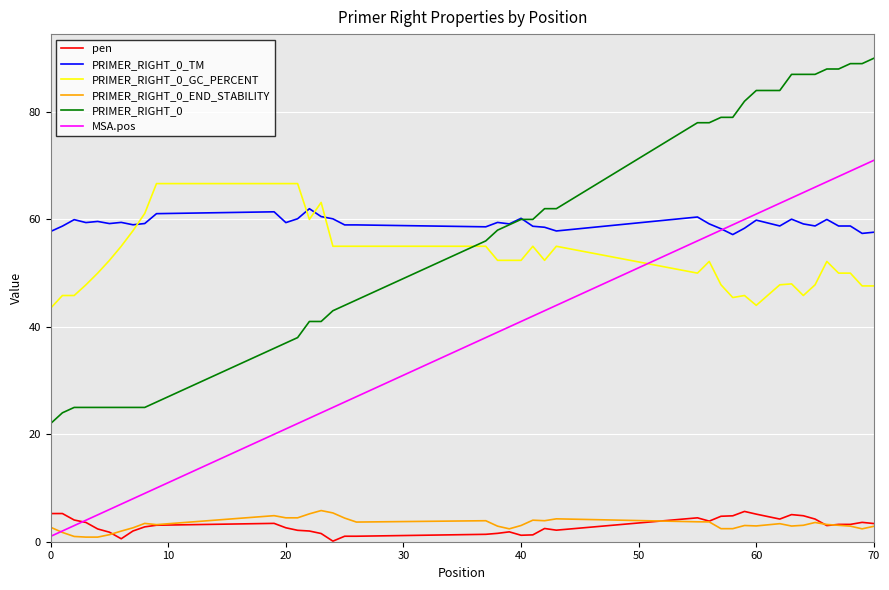

How many lines are shown in the chart?

6